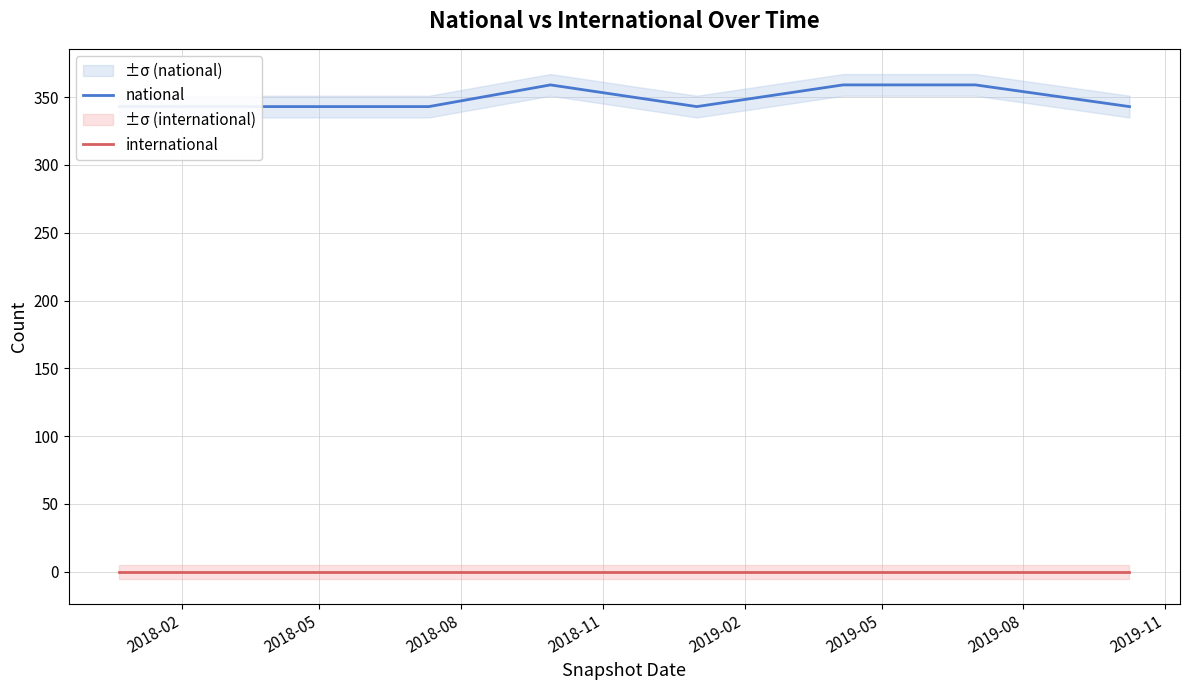

What position from the left is 2018-02?

1